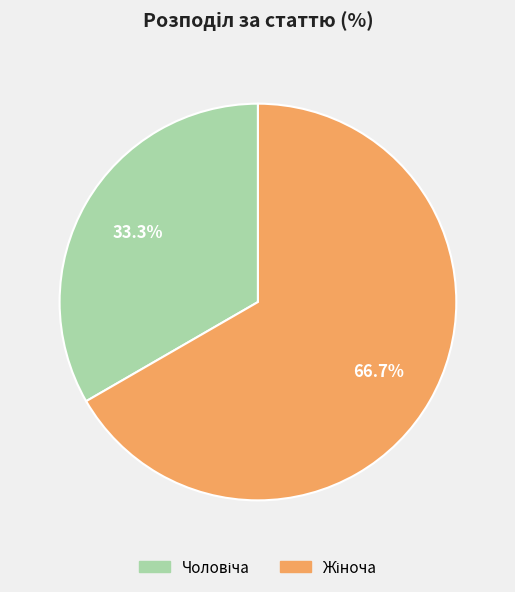

Does any single category account for the majority?

Yes